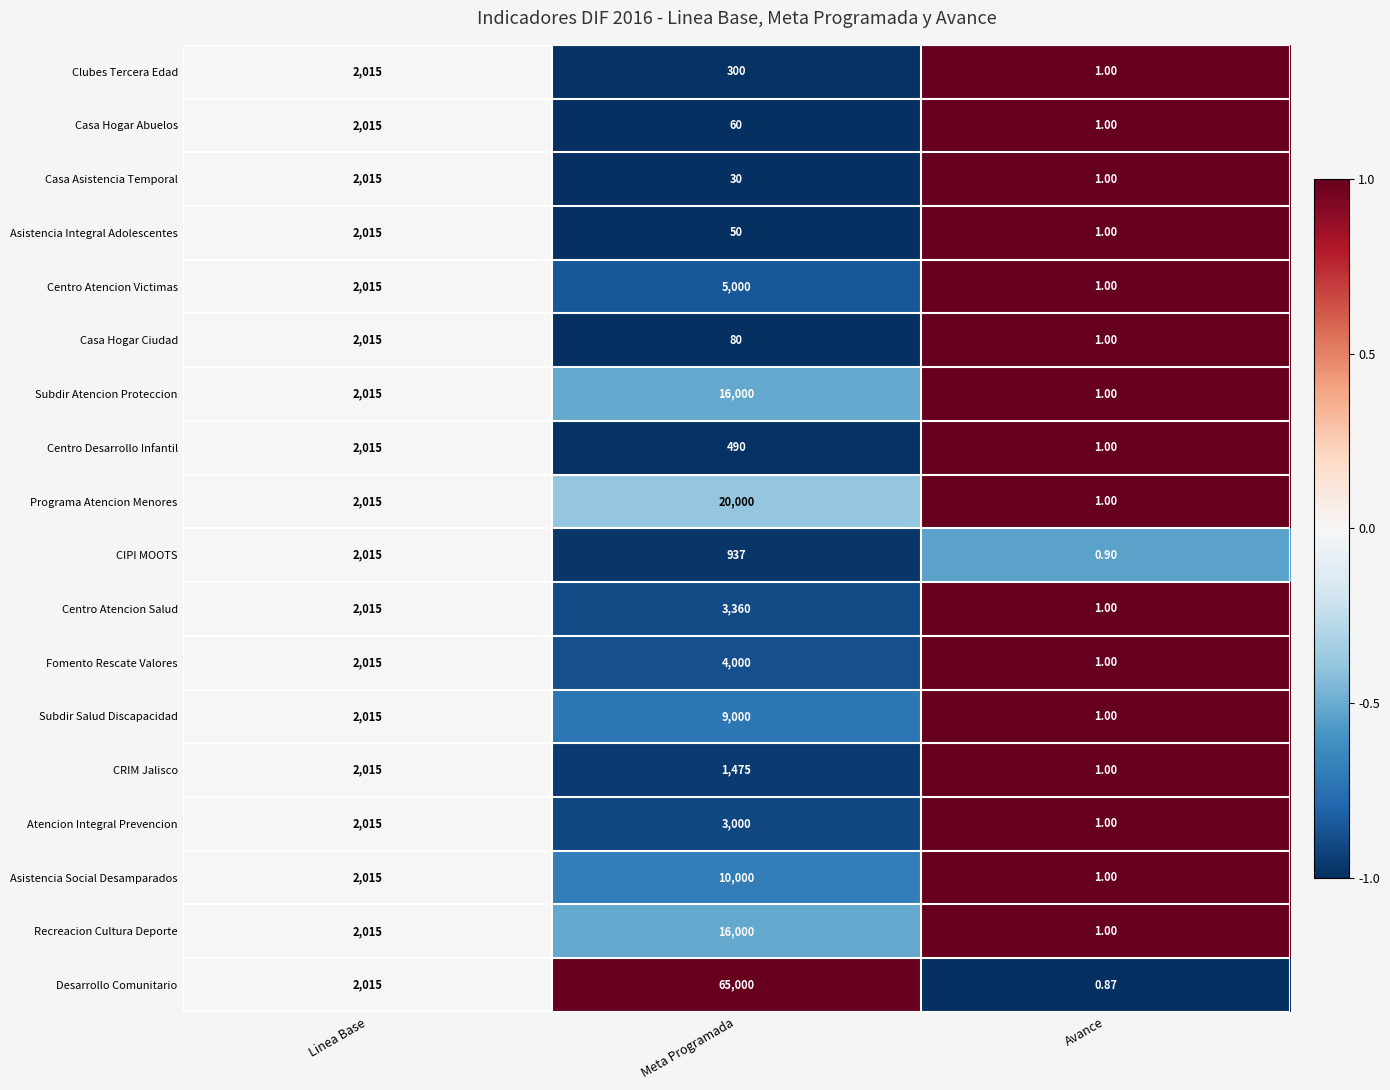

Where is CIPI MOOTS nearest to the value 1007?

Meta Programada